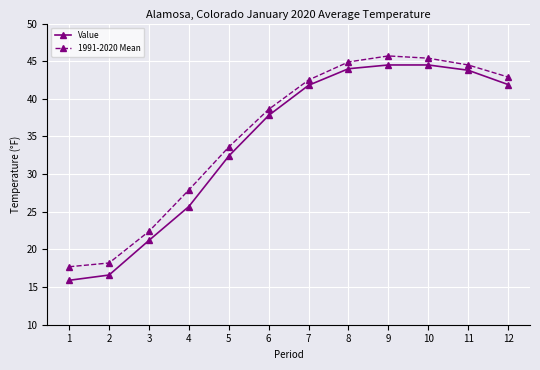

What is the minimum value shown in the chart?

15.9